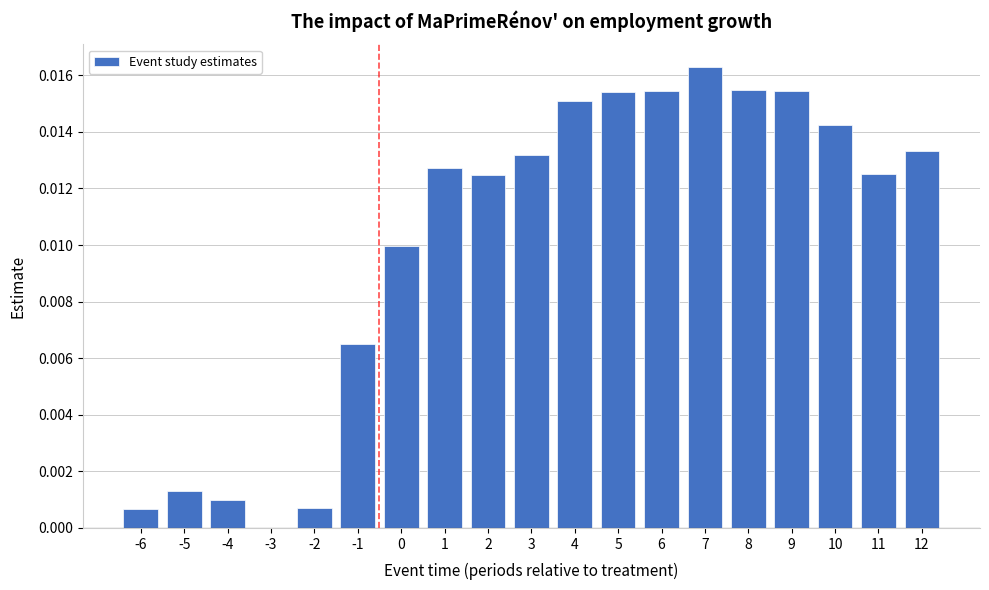

Which category has the highest value across all series?

7